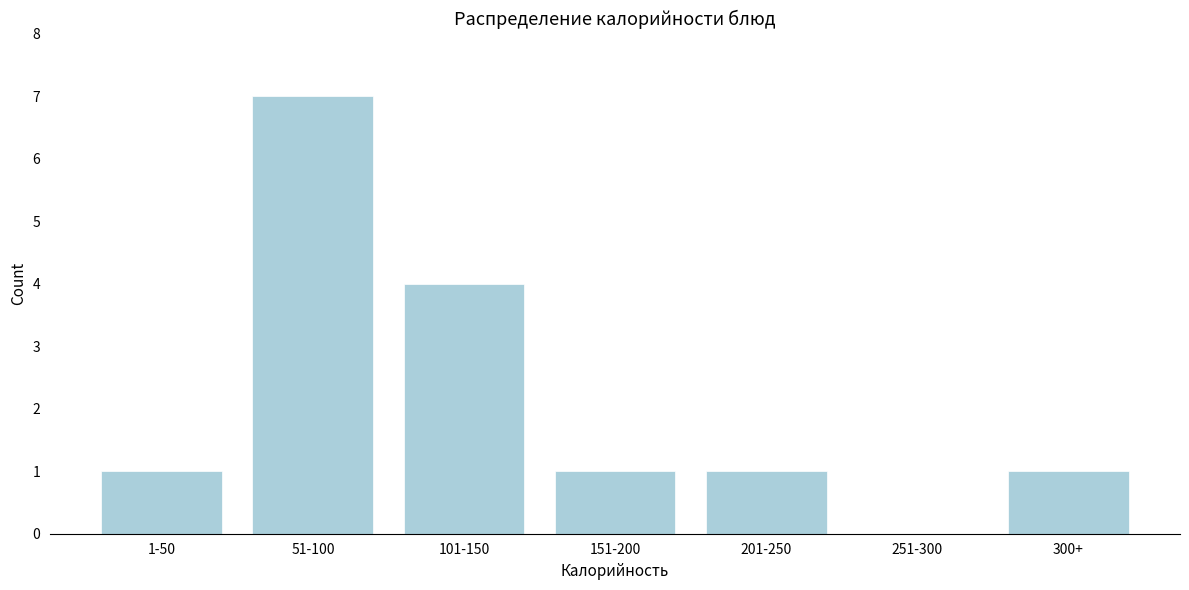

Reading left to right, what are all the values shown in this chart?

1-50=1	51-100=7	101-150=4	151-200=1	201-250=1	251-300=0	300+=1